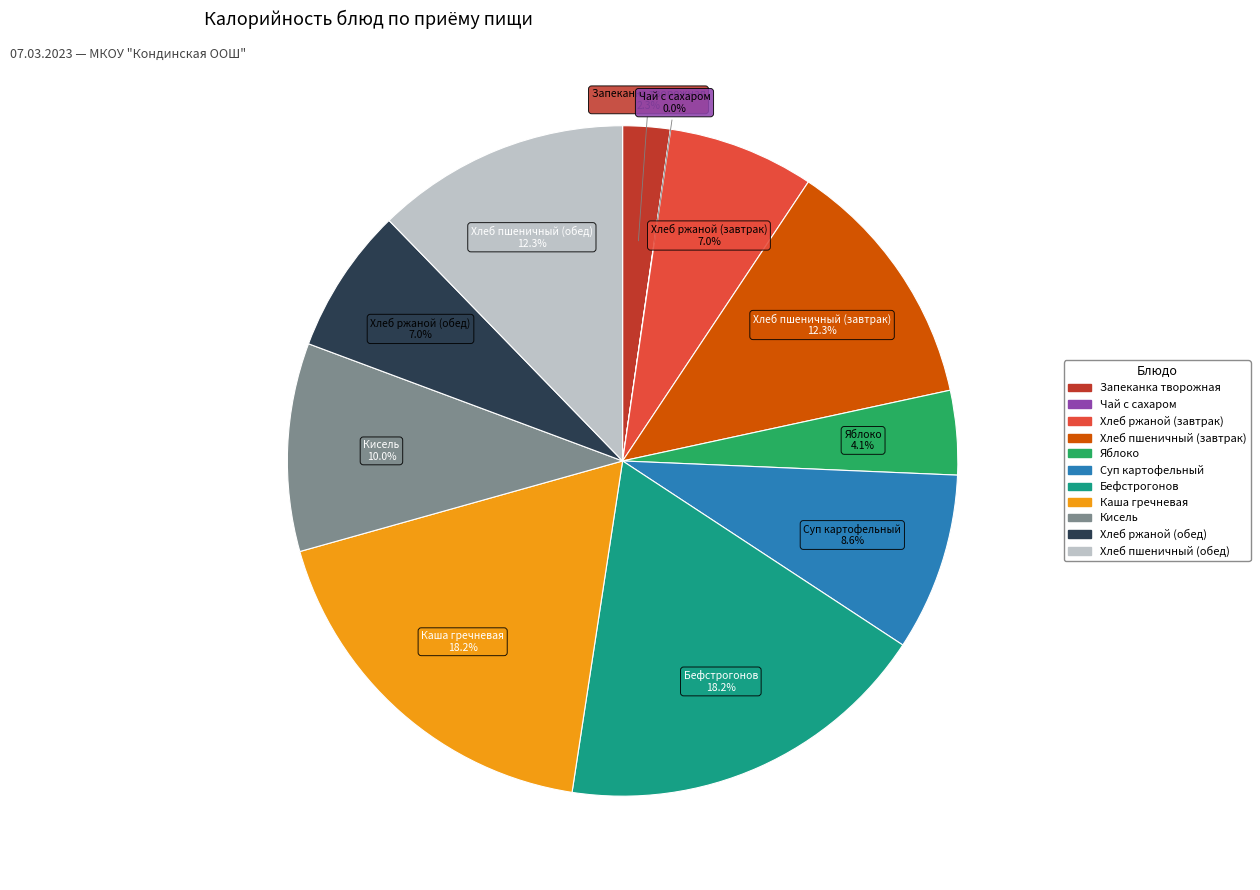

To the nearest percent, what percentage of the pie is Суп картофельный?

9%